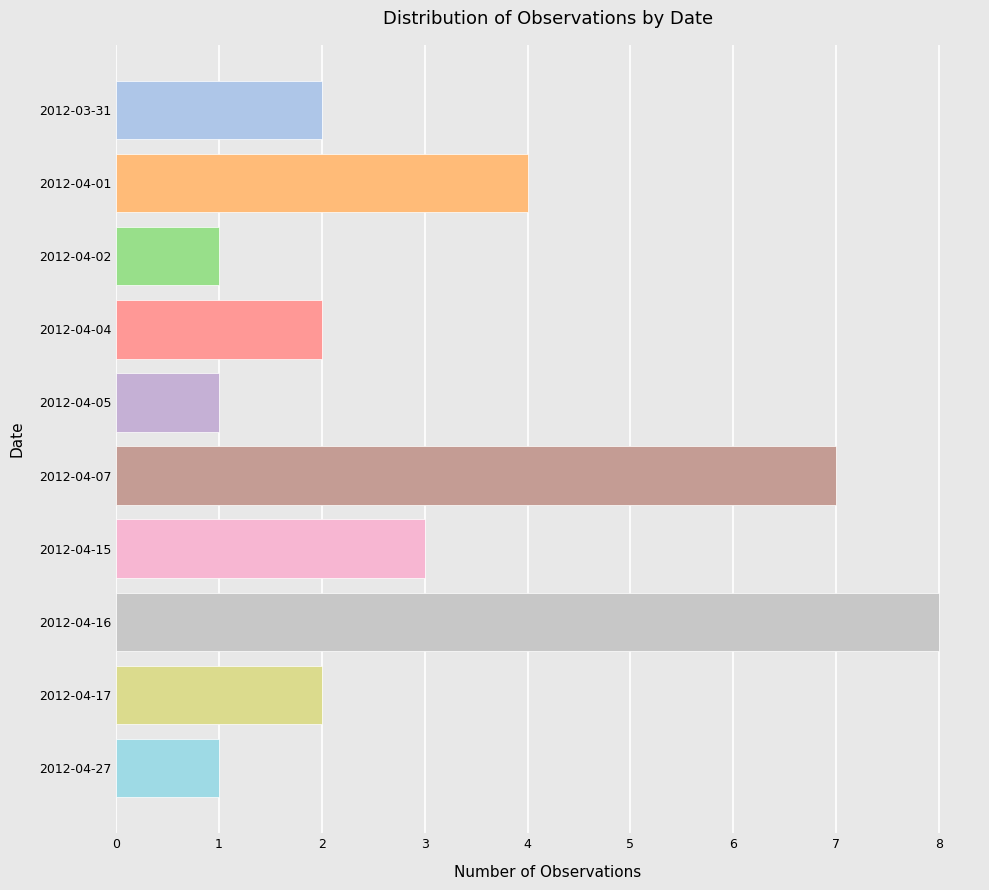

What is the maximum value shown in the chart?

8